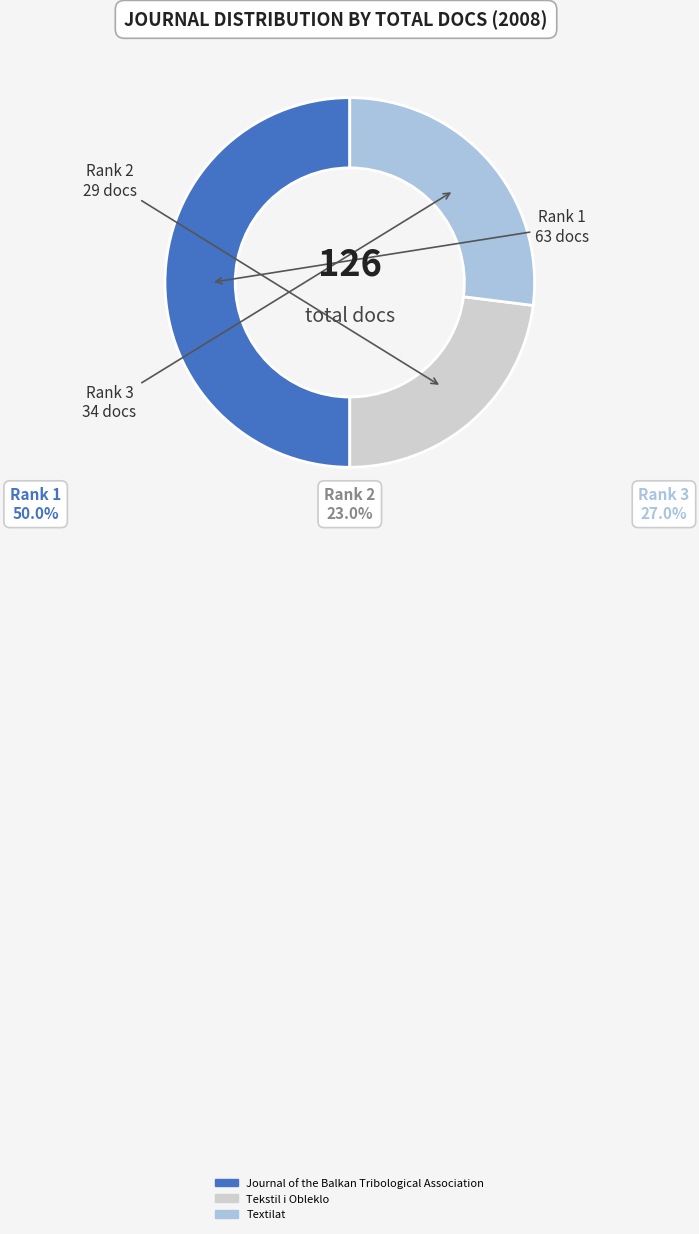

To the nearest percent, what portion does Tekstil i Obleklo represent?

23%